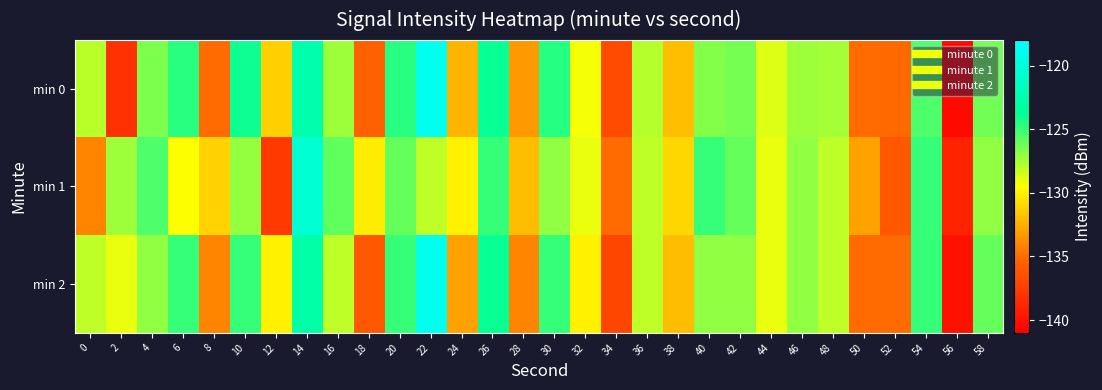

List the series in order of their peak value, lowest first.

min 1, min 2, min 0